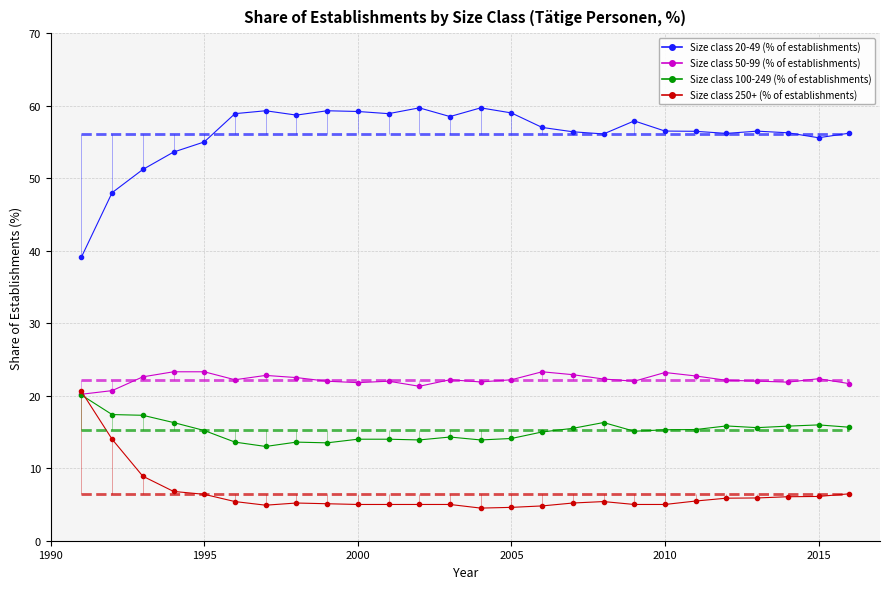

True or false: 20-49 and 50-99 cross at least once.

False